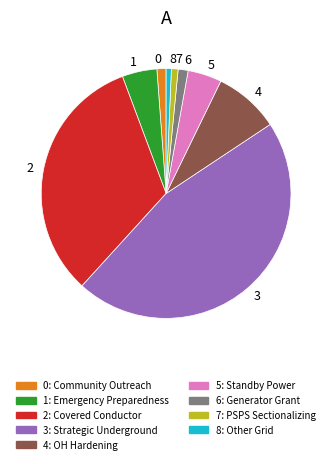

Is 5 the majority of the pie?

No